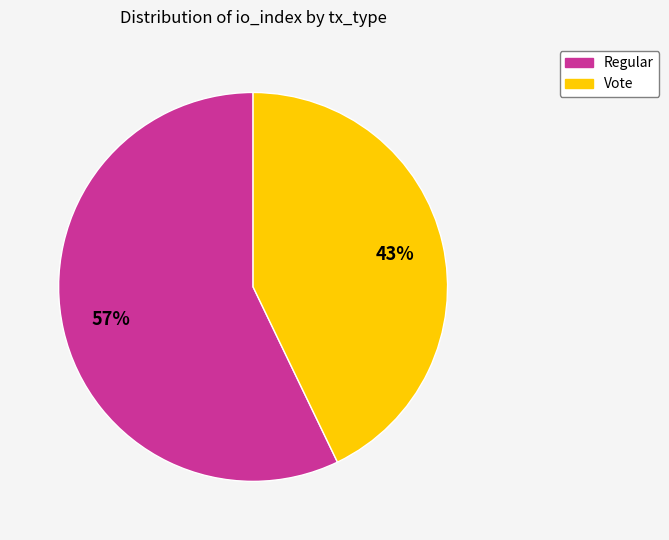

Is it true that Vote is 43% of the pie?

True